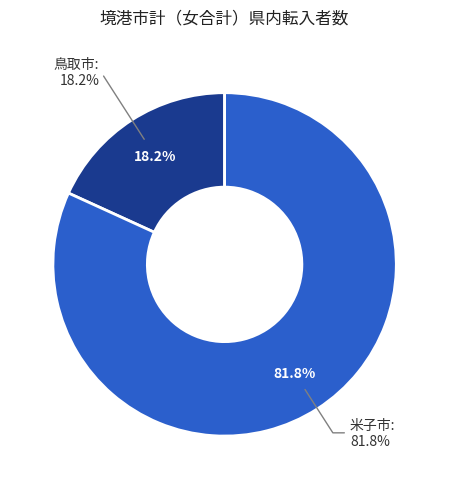

Which slice is the largest?

米子市